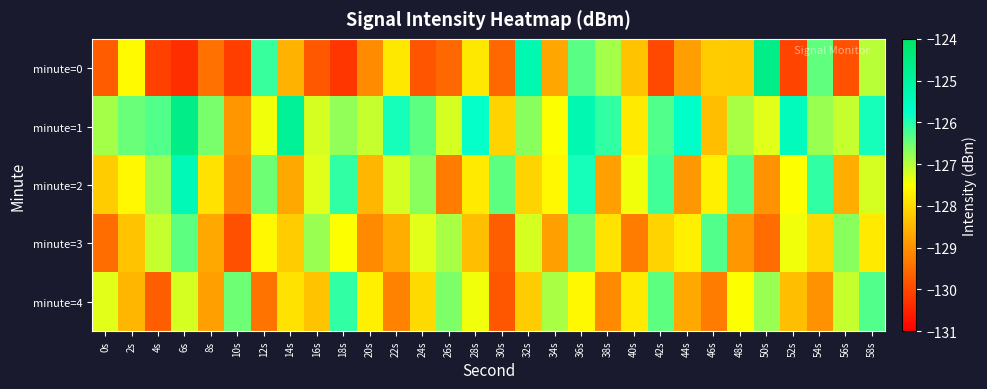

Reading left to right, what are all the values shown in this chart?

minute=0: 0s=-129.7	2s=-127.6	4s=-130.1	6s=-130.4	8s=-129.4	10s=-130.1	12s=-126.2	14s=-128.5	16s=-129.8	18s=-130.2	20s=-129.1	22s=-127.8	24s=-129.8	26s=-129.6	28s=-127.8	30s=-129.6	32s=-125.3	34s=-128.7	36s=-126.4	38s=-126.9	40s=-128.3	42s=-130.0	44s=-128.8	46s=-128.2	48s=-128.2	50s=-124.6	52s=-130.1	54s=-126.4	56s=-129.9	58s=-127.0
minute=1: 0s=-126.9	2s=-126.5	4s=-126.3	6s=-124.6	8s=-126.6	10s=-128.9	12s=-127.4	14s=-124.9	16s=-127.2	18s=-126.8	20s=-127.1	22s=-125.9	24s=-126.4	26s=-127.2	28s=-125.8	30s=-128.1	32s=-126.7	34s=-127.5	36s=-125.3	38s=-126.1	40s=-127.8	42s=-126.3	44s=-125.7	46s=-128.4	48s=-126.9	50s=-127.3	52s=-125.5	54s=-126.8	56s=-127.1	58s=-125.9
minute=2: 0s=-128.2	2s=-127.6	4s=-126.8	6s=-125.4	8s=-127.9	10s=-129.1	12s=-126.5	14s=-128.7	16s=-127.3	18s=-126.1	20s=-128.5	22s=-127.2	24s=-126.7	26s=-129.3	28s=-127.8	30s=-126.4	32s=-128.1	34s=-127.6	36s=-125.9	38s=-128.8	40s=-127.4	42s=-126.2	44s=-128.9	46s=-127.7	48s=-126.3	50s=-129.0	52s=-127.5	54s=-126.1	56s=-128.6	58s=-127.2
minute=3: 0s=-129.5	2s=-128.3	4s=-127.1	6s=-126.4	8s=-128.7	10s=-129.9	12s=-127.6	14s=-128.2	16s=-126.8	18s=-127.5	20s=-129.1	22s=-128.6	24s=-127.3	26s=-126.9	28s=-128.4	30s=-129.7	32s=-127.2	34s=-128.8	36s=-126.5	38s=-127.9	40s=-129.3	42s=-128.1	44s=-127.7	46s=-126.3	48s=-128.9	50s=-129.5	52s=-127.4	54s=-128.0	56s=-126.7	58s=-127.8
minute=4: 0s=-127.3	2s=-128.5	4s=-129.7	6s=-127.2	8s=-128.8	10s=-126.5	12s=-129.4	14s=-127.9	16s=-128.3	18s=-126.1	20s=-127.7	22s=-129.2	24s=-128.0	26s=-126.6	28s=-127.4	30s=-129.8	32s=-128.2	34s=-126.9	36s=-127.6	38s=-129.1	40s=-127.8	42s=-126.4	44s=-128.7	46s=-129.3	48s=-127.5	50s=-126.8	52s=-128.4	54s=-129.0	56s=-127.1	58s=-126.3